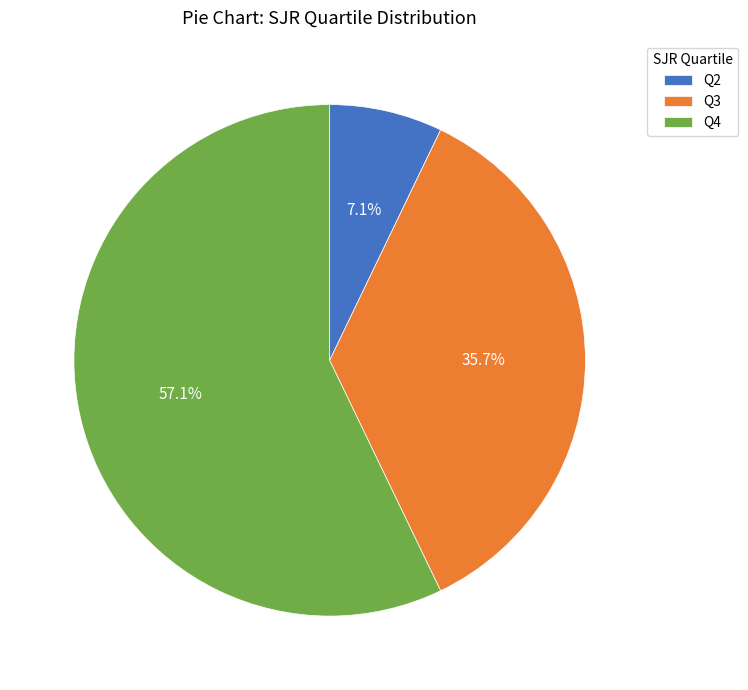

To the nearest percent, what is the combined percentage of Q2 and Q4?

64%